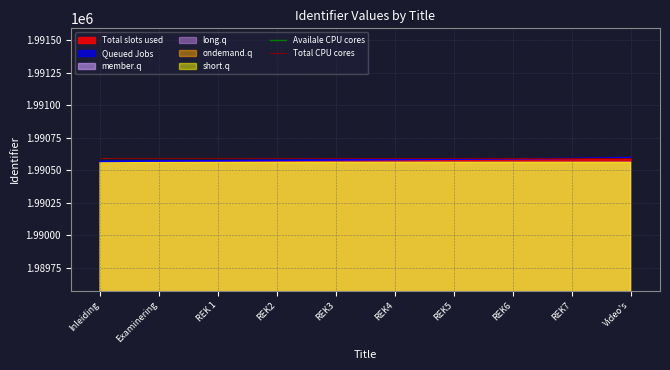

At how many categories does at least one series exceed 1764222?

10